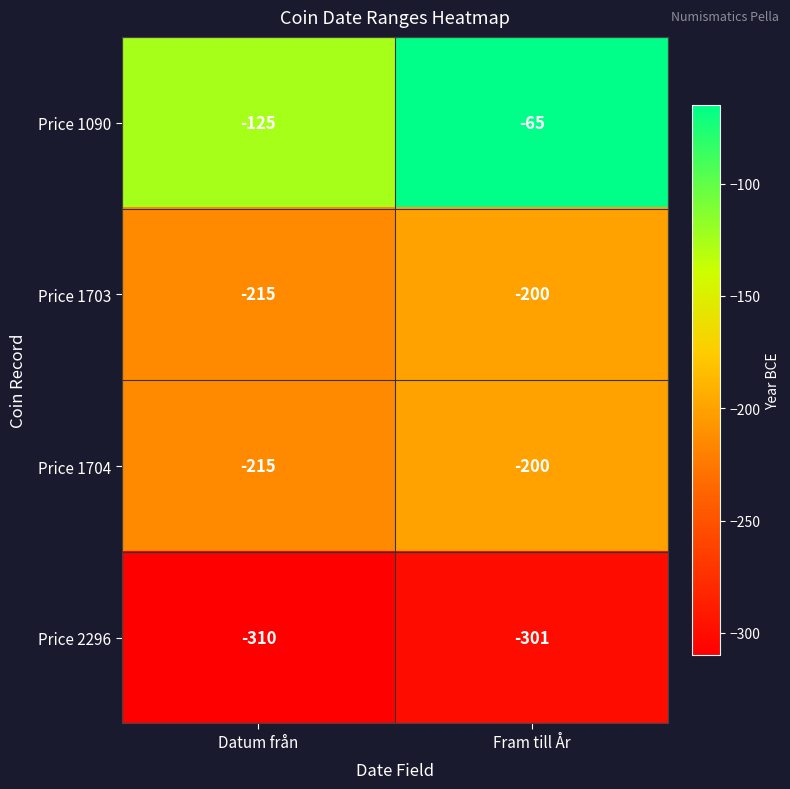

What is the minimum value shown in the chart?

-310